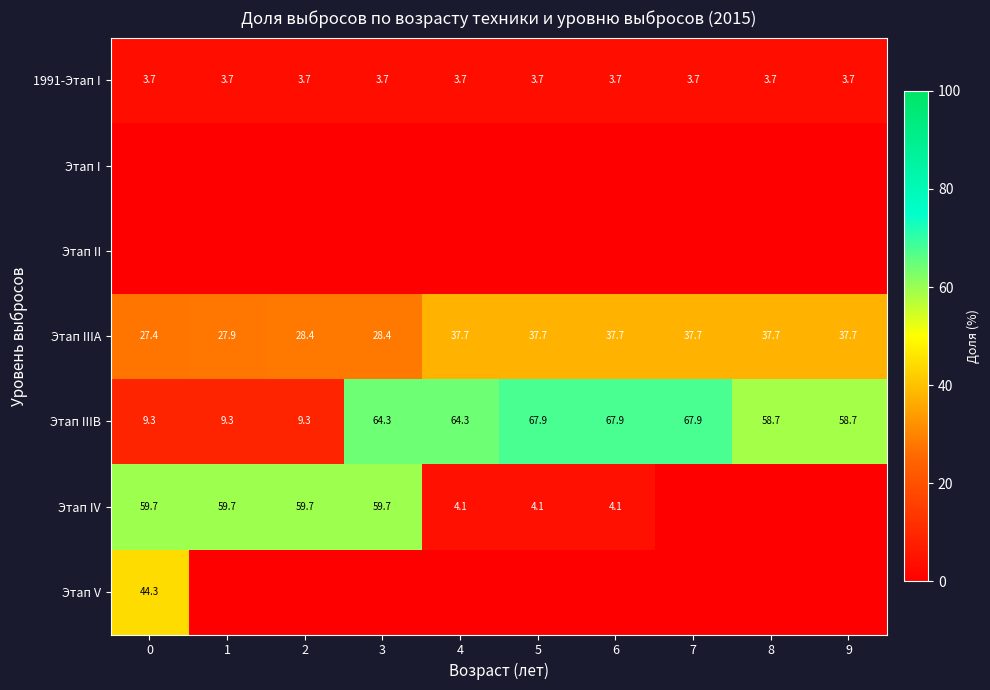

Is the value of 1991-Этап I at 6 greater than the value of Этап IIIB at 1?

No